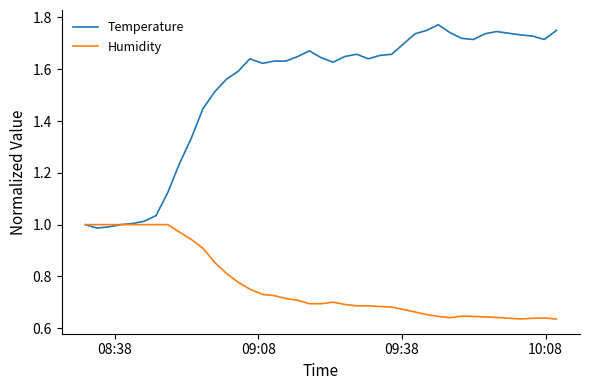

List the series in order of their overall mean, highest first.

Temperature, Humidity